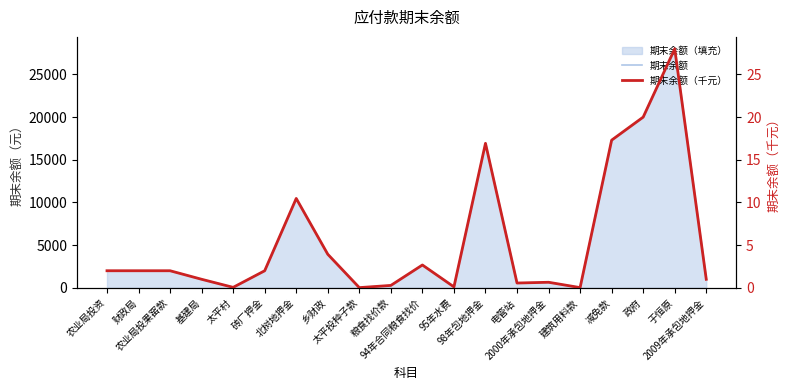

True or false: 期末余额（千元） and 期末余额 cross at least once.

False